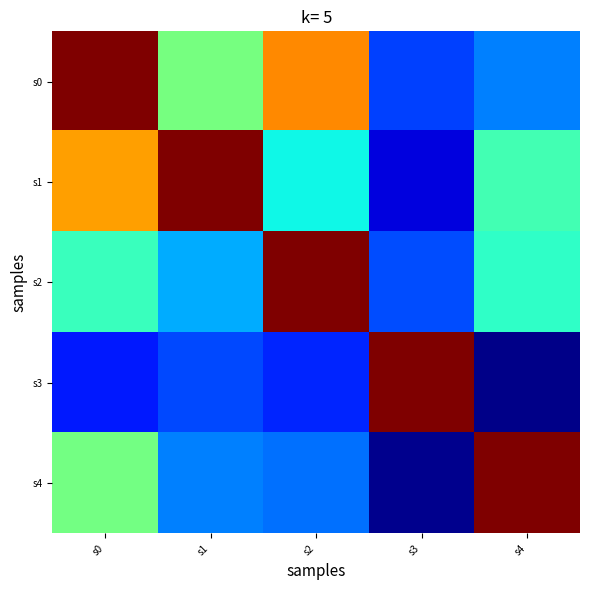

Reading left to right, extract all data points from this chart.

s0: s0=1.0	s1=0.5	s2=0.8	s3=0.2	s4=0.3
s1: s0=0.7	s1=1.0	s2=0.4	s3=0.1	s4=0.4
s2: s0=0.4	s1=0.3	s2=1.0	s3=0.2	s4=0.4
s3: s0=0.1	s1=0.2	s2=0.2	s3=1.0	s4=0.0
s4: s0=0.5	s1=0.3	s2=0.2	s3=0.0	s4=1.0